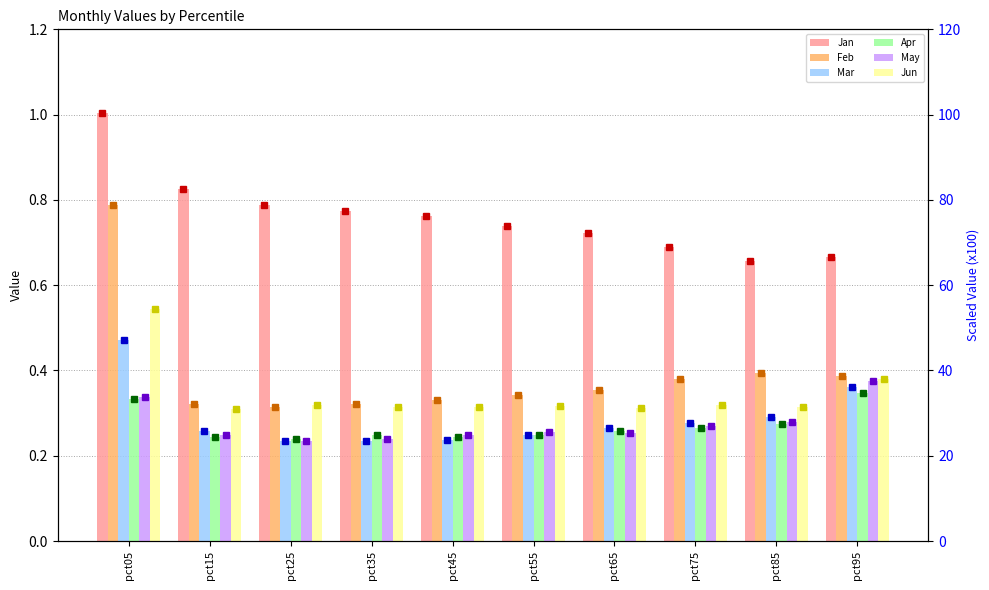

What is the total value across all series at pct15?

2.2